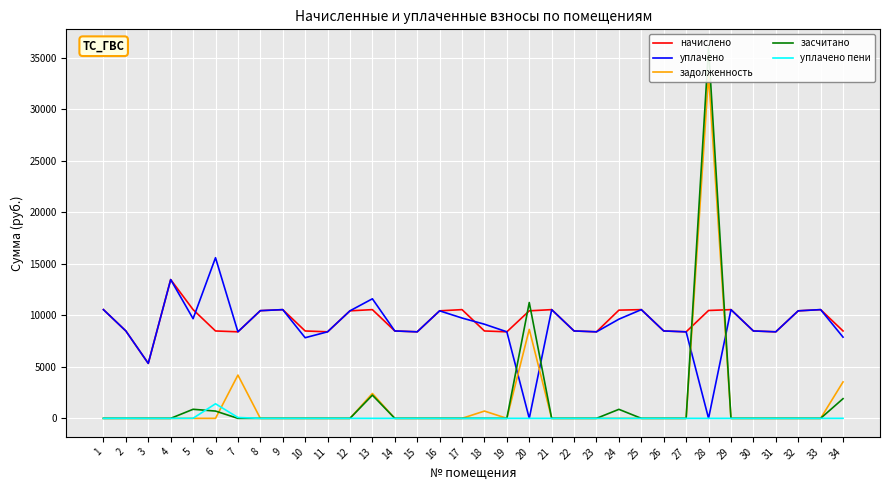

In задолженность, how many points are lower than both neighbors (excluding endpoints)?

1